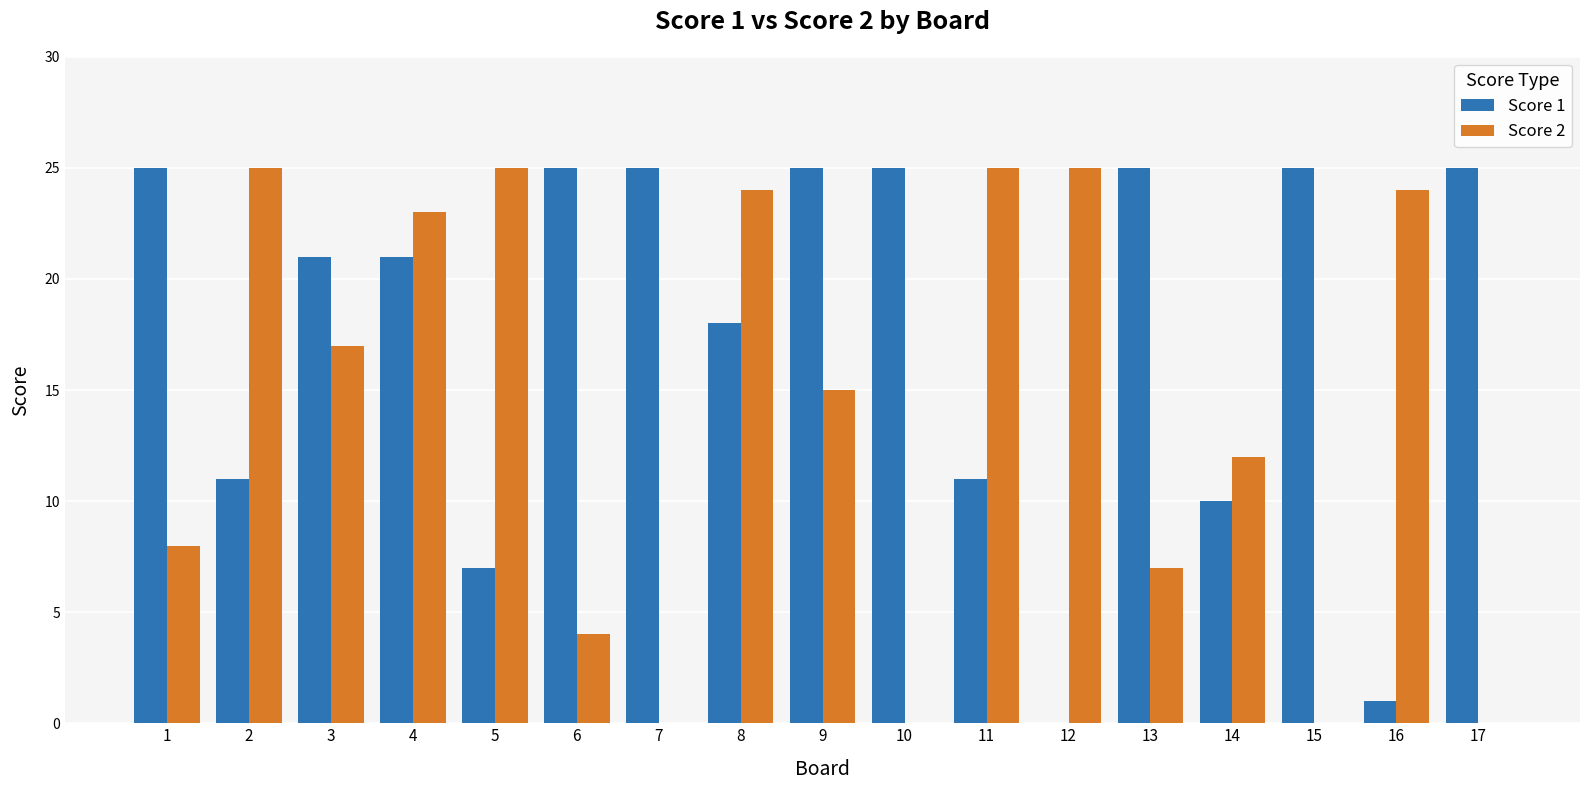

Which series changed the most between 8 and 14?

Score 2